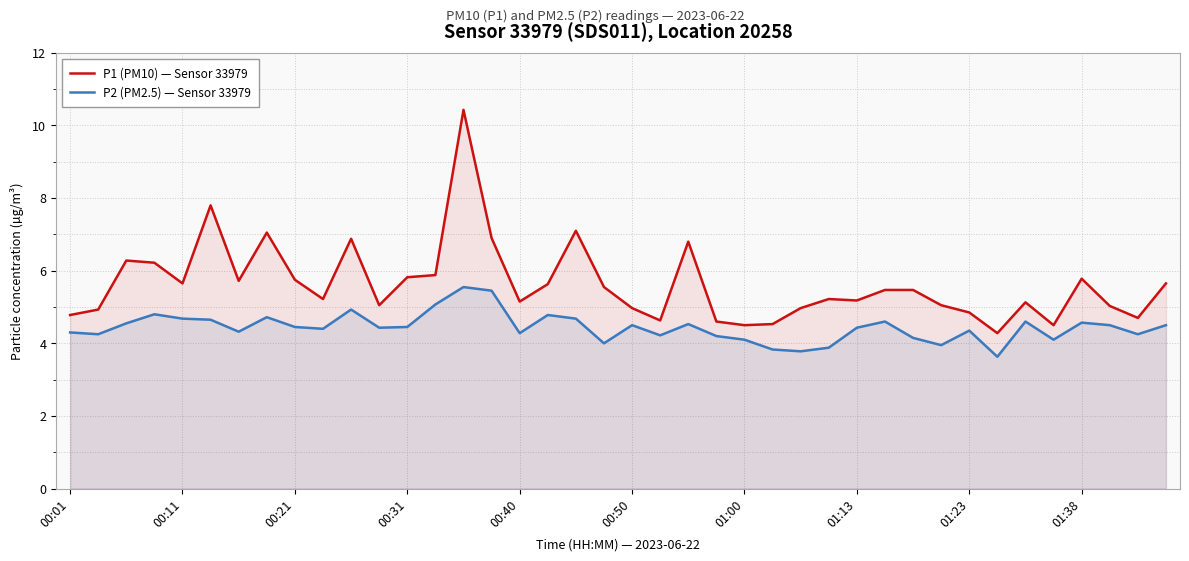

Does the chart display data point markers on the line(s)?

No